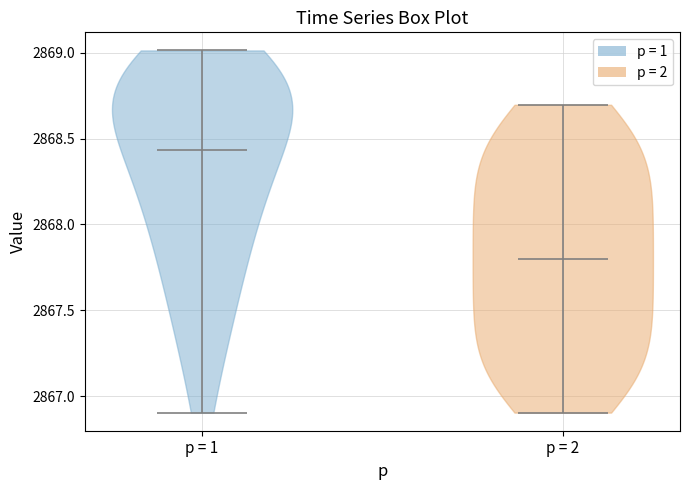

Reading left to right, read every violin against the y-axis: where its median line is, and the lowest and highest points it reaches. The values are not printed on the chart, so give them approximately, as read against the axis.

p = 1: median line 2868.45, lowest point 2866.90, highest point 2869.00
p = 2: median line 2867.80, lowest point 2866.90, highest point 2868.70